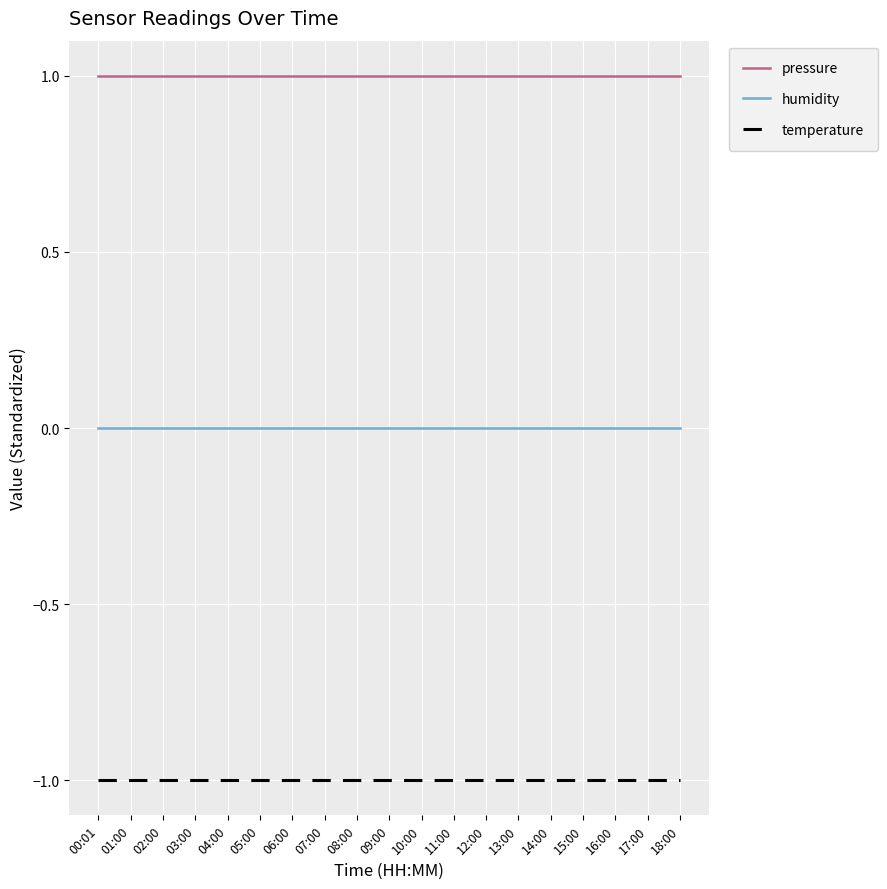

Which series has the largest total across all categories?

pressure